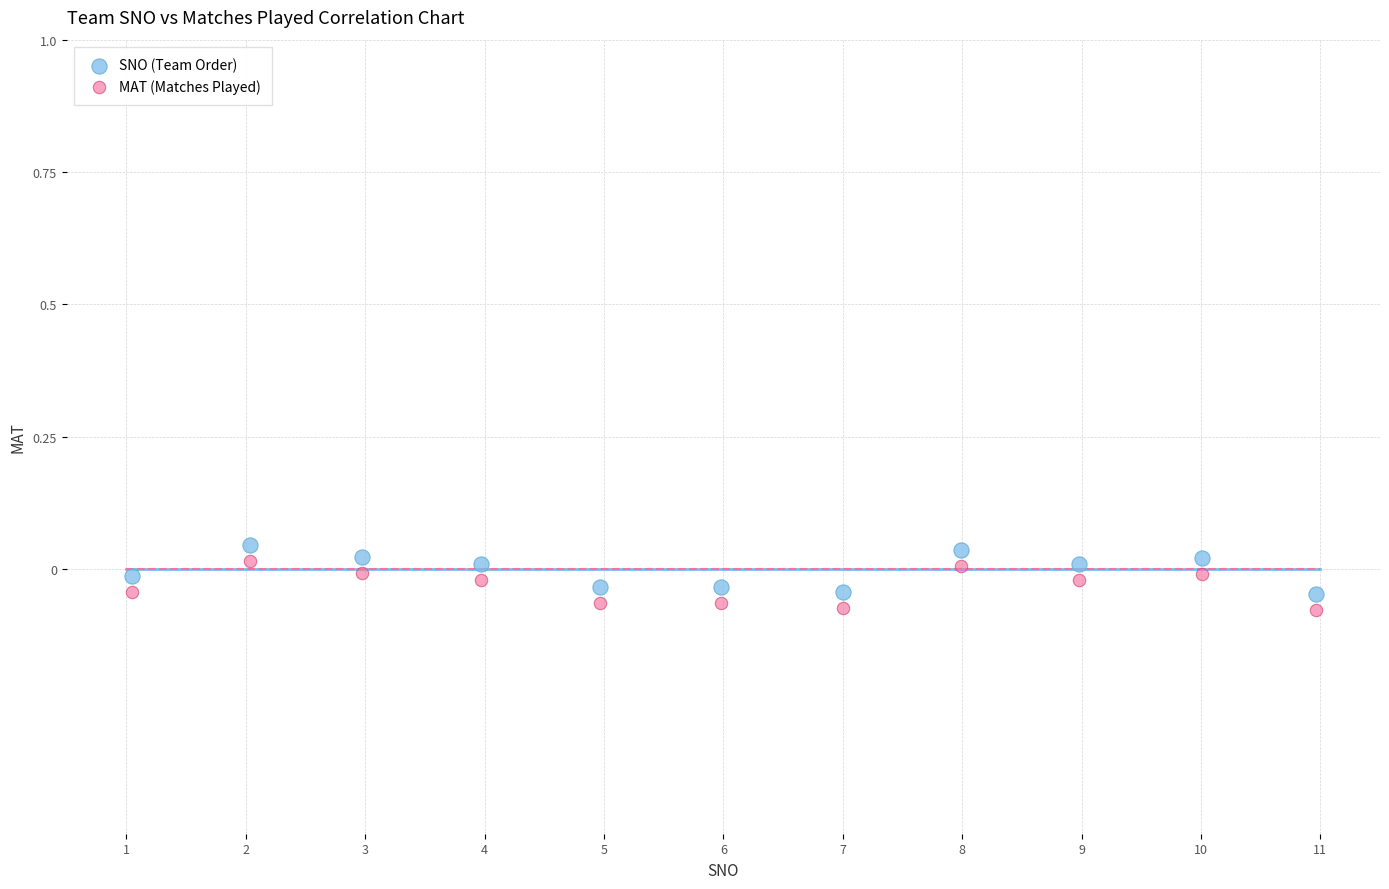

Which series reaches the minimum Y coordinate?

MAT (Matches Played)